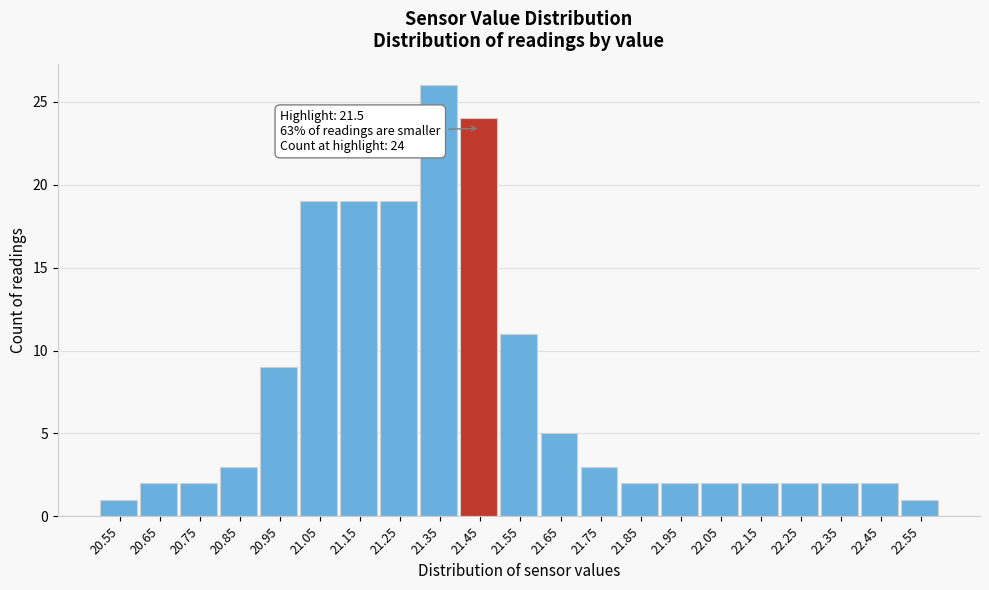

Reading left to right, list all the values displayed in this chart.

1	2	2	3	9	19	19	19	26	24	11	5	3	2	2	2	2	2	2	2	1